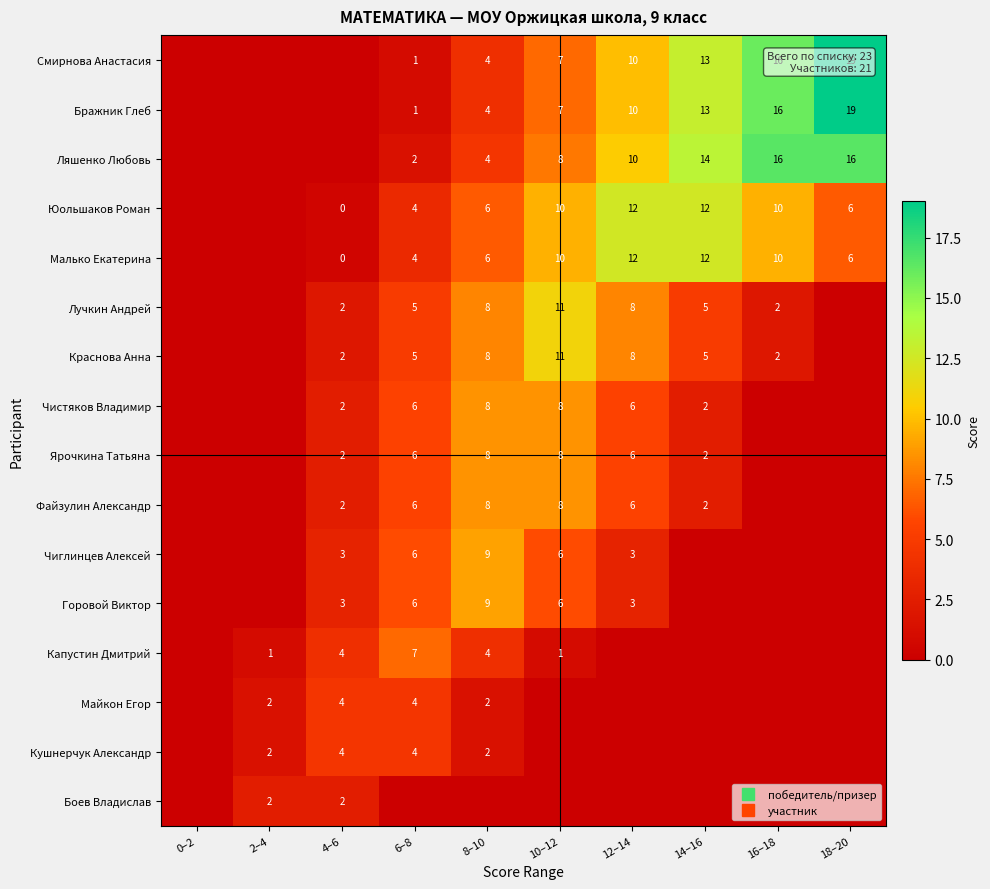

At which category is the sum across all series the highest?

10–12